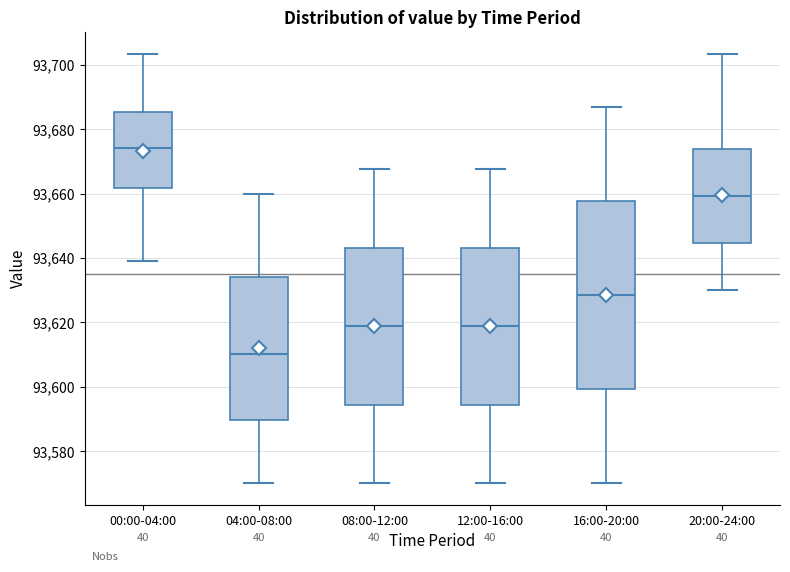

Reading left to right, transcribe this box plot: for each box, give where its median line is, the range the box spans, and where its two whiskers end, as read against the y-axis. The values are not printed on the chart, so give them approximately, as read against the axis.

00:00-04:00: median 93674, box 93662 to 93686, whiskers 93640 to 93704
04:00-08:00: median 93610, box 93590 to 93634, whiskers 93570 to 93660
08:00-12:00: median 93618, box 93594 to 93644, whiskers 93570 to 93668
12:00-16:00: median 93618, box 93594 to 93644, whiskers 93570 to 93668
16:00-20:00: median 93628, box 93600 to 93658, whiskers 93570 to 93688
20:00-24:00: median 93660, box 93644 to 93674, whiskers 93630 to 93704